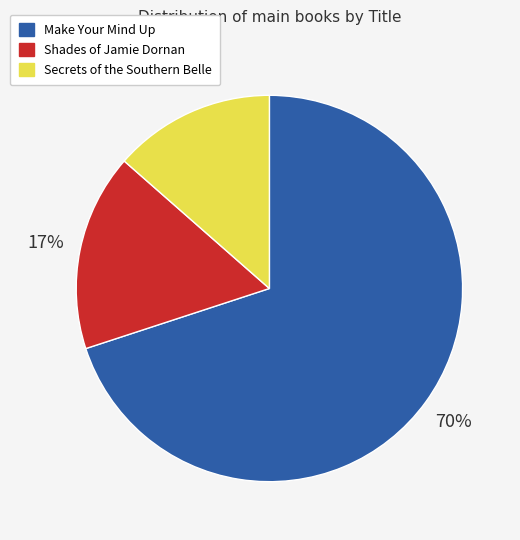

To the nearest percent, what is the combined percentage of Shades of Jamie Dornan and Make Your Mind Up?

86%